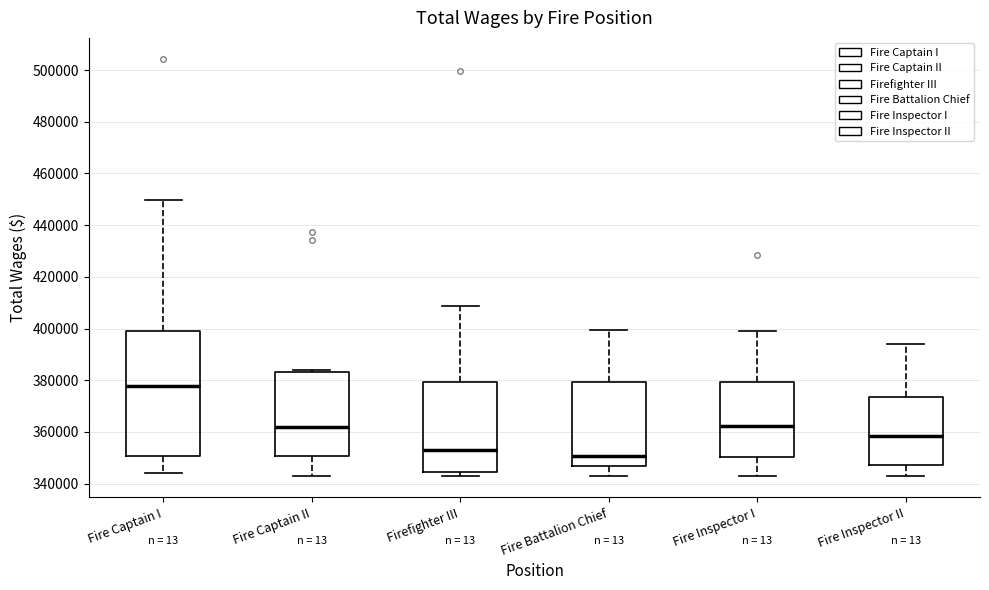

Reading left to right, transcribe this box plot: for each box, give where its median line is, the range the box spans, and where its two whiskers end, as read against the y-axis. The values are not printed on the chart, so give them approximately, as read against the axis.

Fire Captain I: median 378000, box 350000 to 400000, whiskers 344000 to 450000
Fire Captain II: median 362000, box 350000 to 384000, whiskers 342000 to 384000
Firefighter III: median 354000, box 344000 to 380000, whiskers 342000 to 408000
Fire Battalion Chief: median 350000, box 346000 to 380000, whiskers 342000 to 400000
Fire Inspector I: median 362000, box 350000 to 380000, whiskers 342000 to 400000
Fire Inspector II: median 358000, box 348000 to 374000, whiskers 342000 to 394000